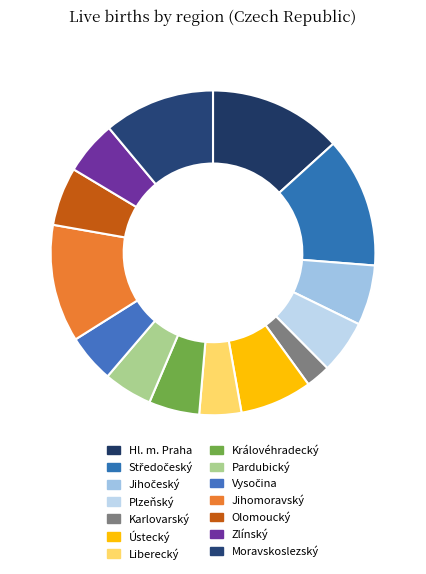

Do Královéhradecký and Pardubický together represent more than half of the pie?

No